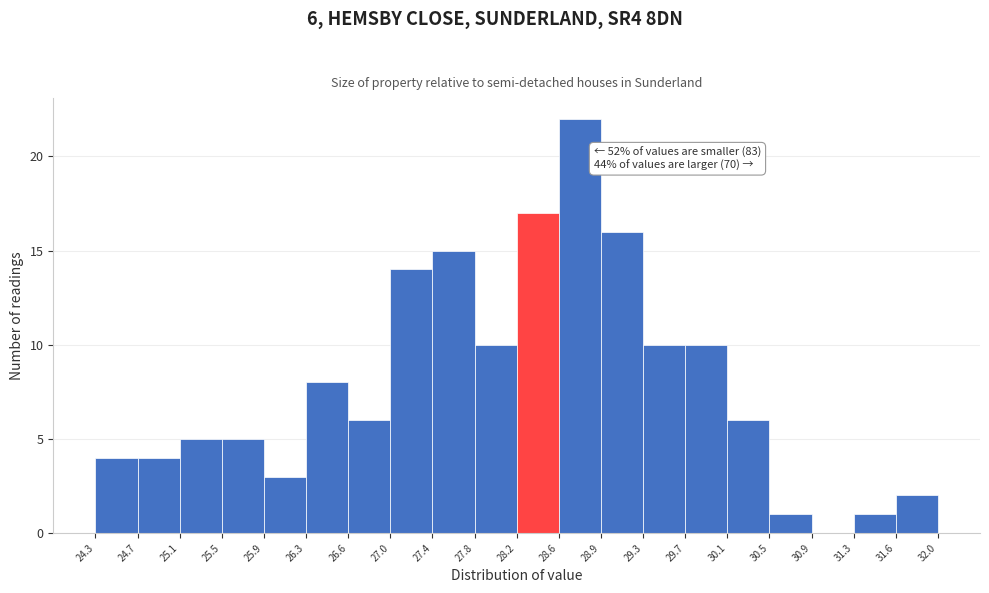

Over which range of the x-axis is the bar tallest?

28.6 to 28.9